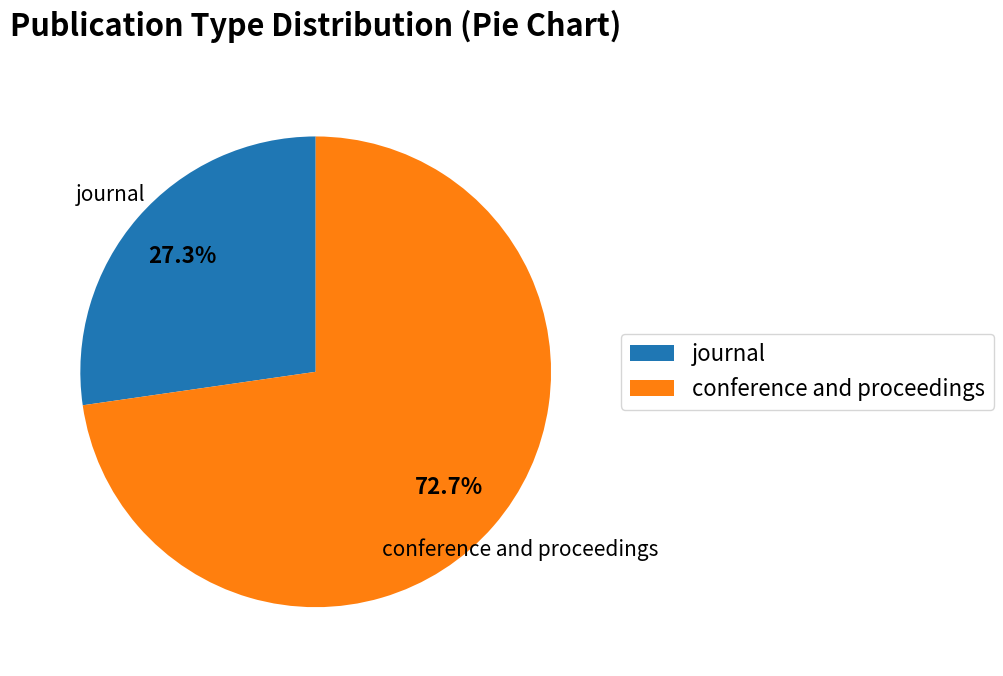

To the nearest percent, what is the difference between the journal and conference and proceedings slice percentages?

45%